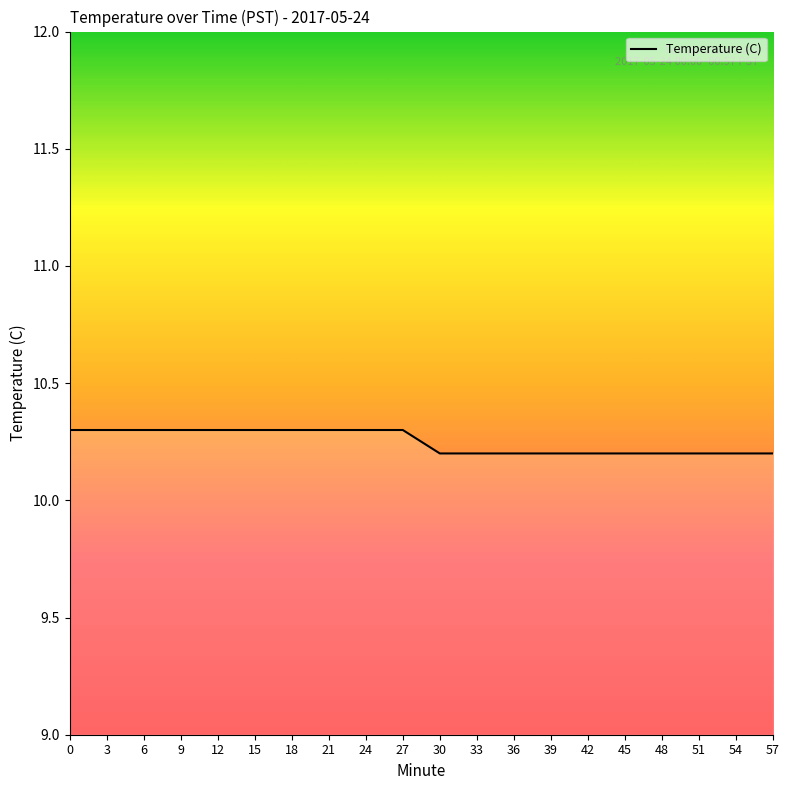

What is the maximum value shown in the chart?

10.3